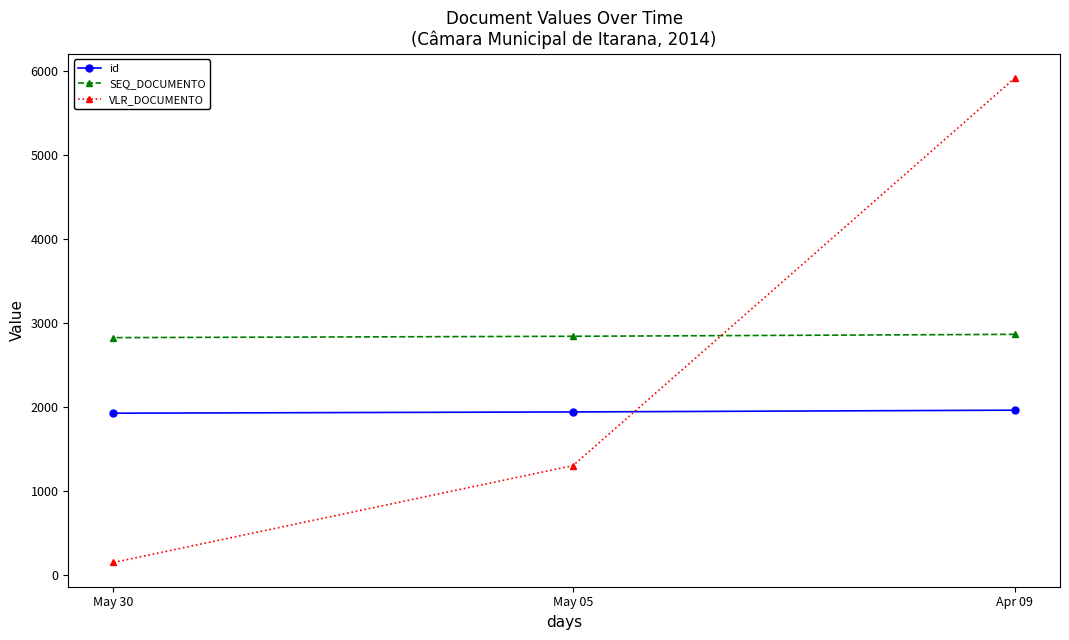

What is the label of the 3rd point from the left?

Apr 09